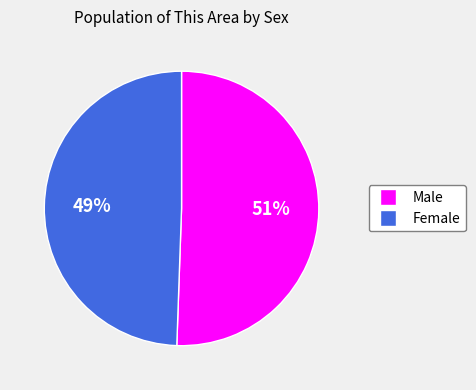

Between Male and Female, which is larger?

Male